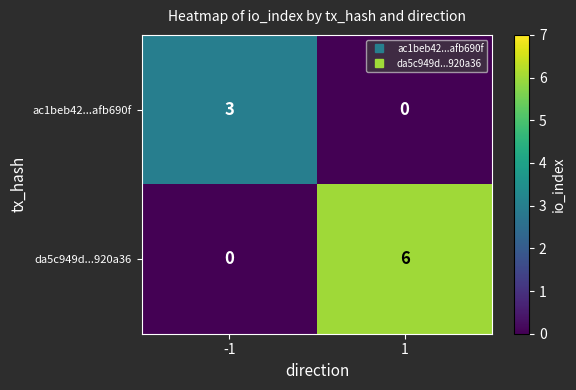

At how many categories does at least one series exceed 5?

1